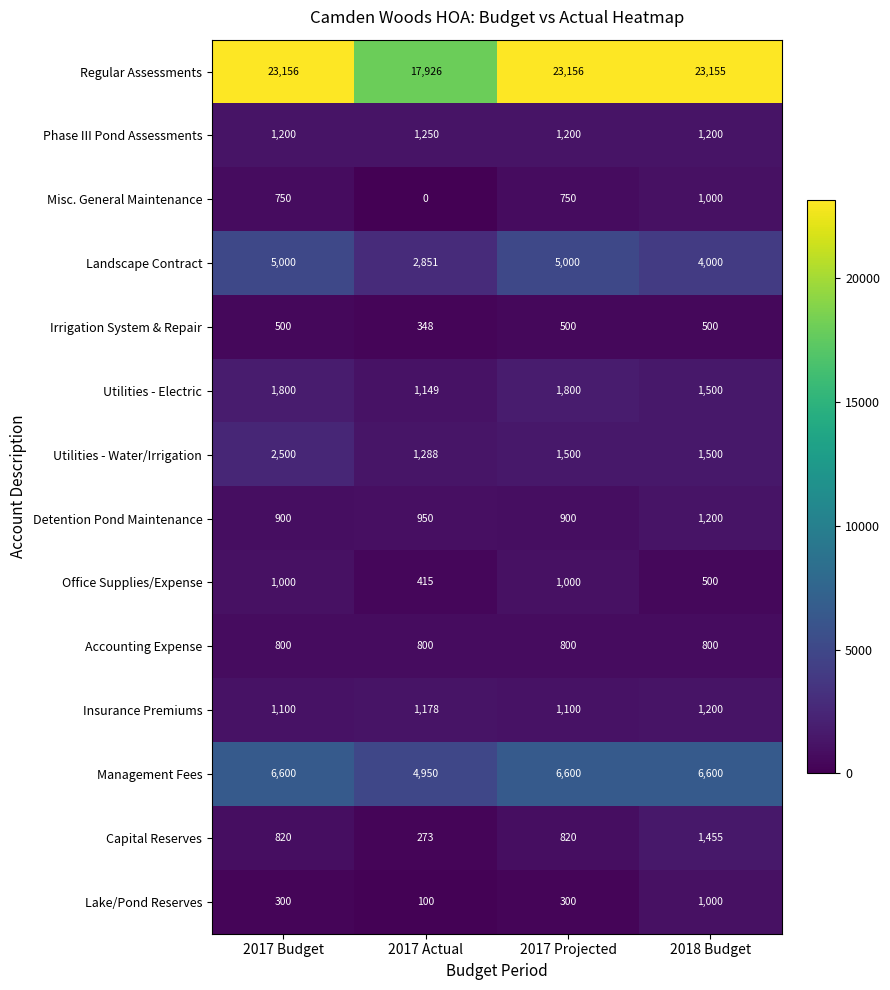

Which series changed the most between 2017 Budget and 2017 Projected?

Utilities - Water/Irrigation